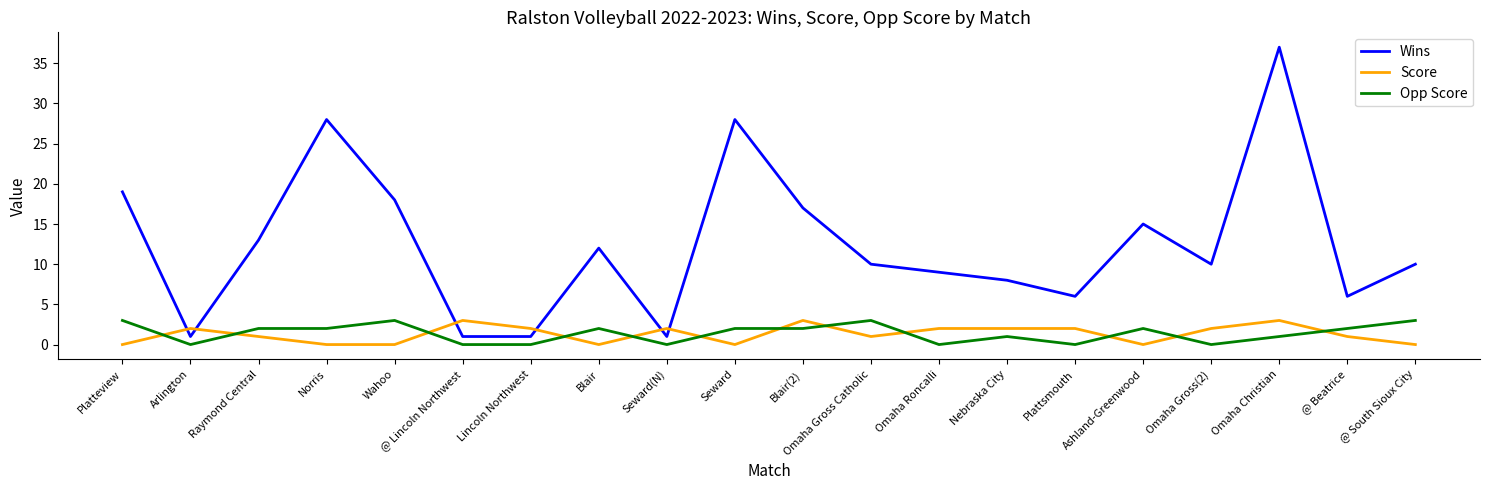

At which category does the chart reach its peak across all series?

Omaha Christian